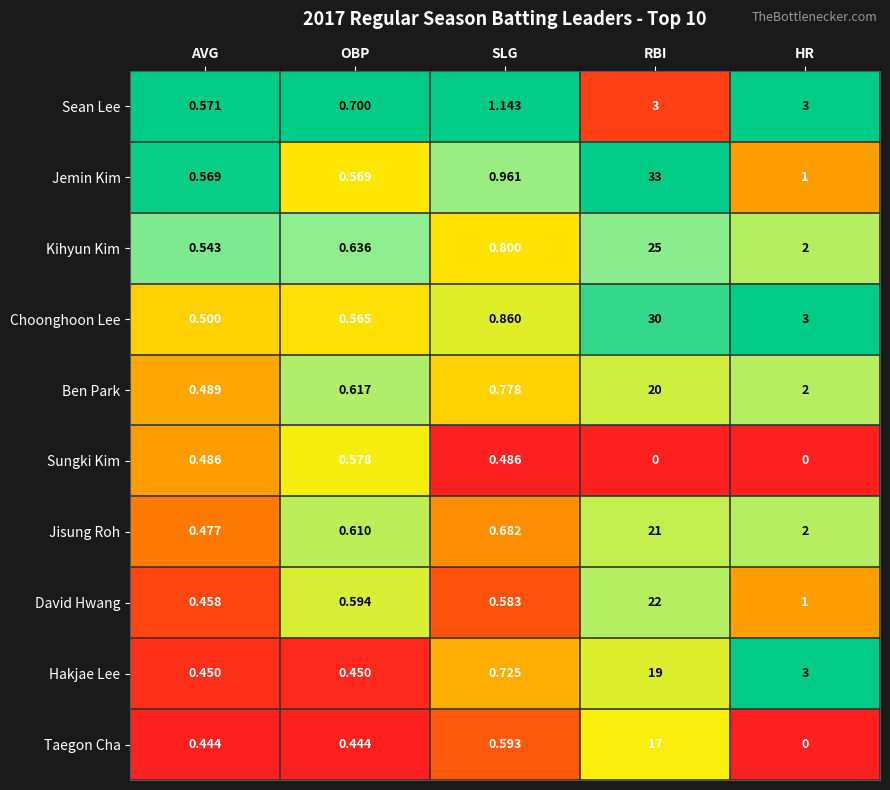

Rank the series by their maximum value, from highest to lowest.

Jemin Kim, Choonghoon Lee, Kihyun Kim, David Hwang, Jisung Roh, Ben Park, Hakjae Lee, Taegon Cha, Sean Lee, Sungki Kim